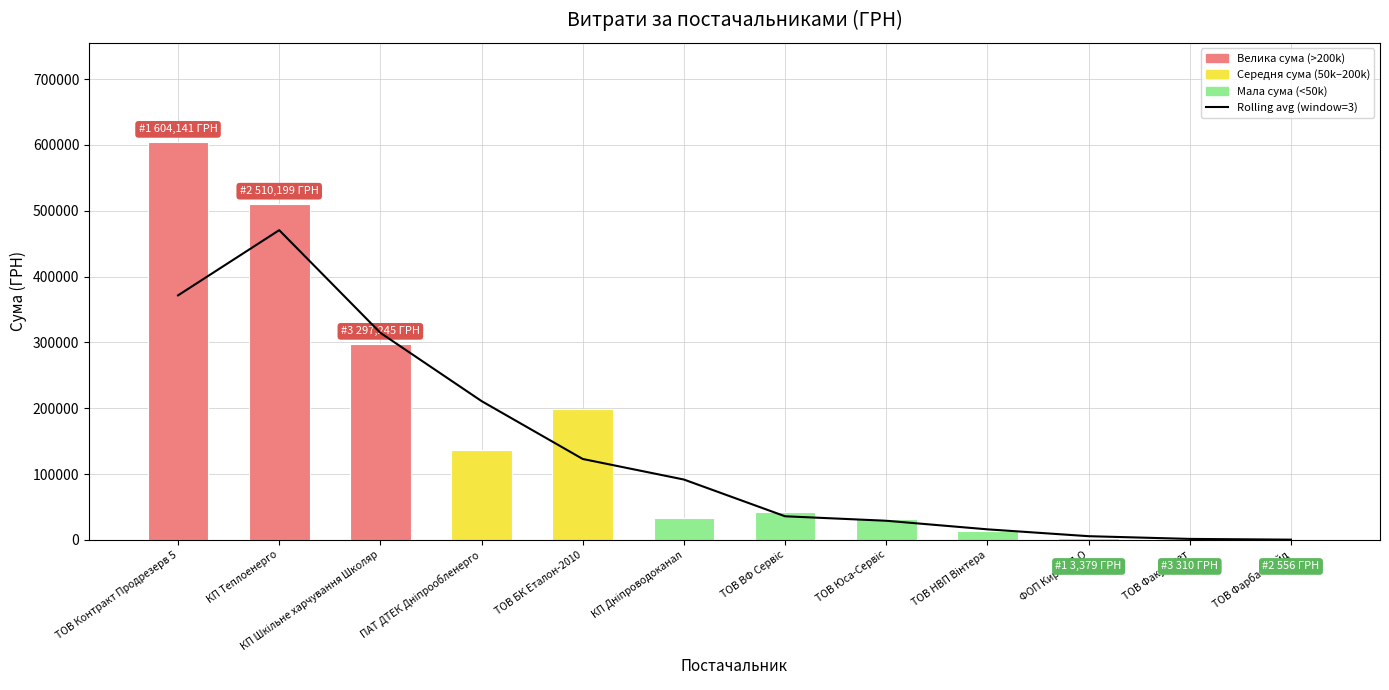

What is the difference between the maximum and minimum values in the Rolling avg (window=3) series?

470239.8